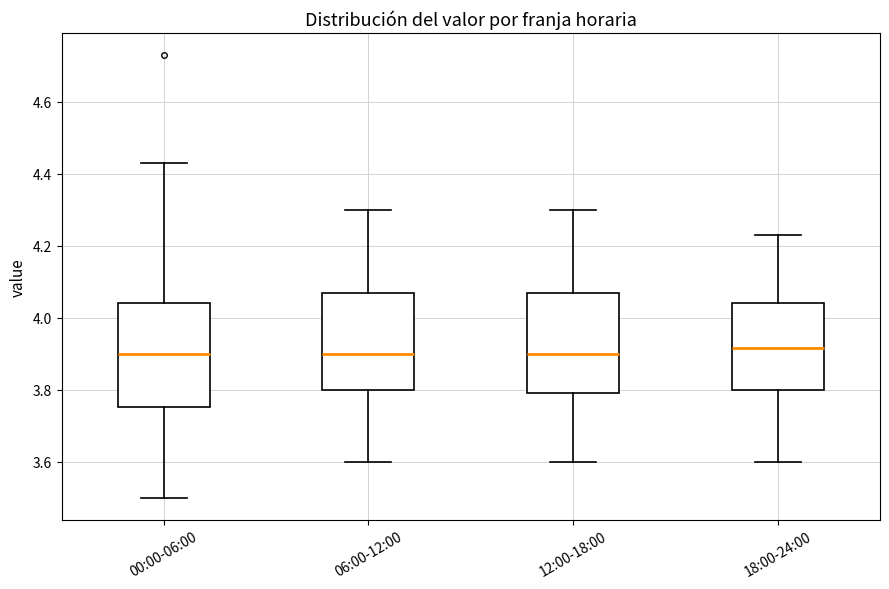

Reading left to right, read every box against the y-axis: the position of its median line, the range the box covers, and the ends of its whiskers. The values are not printed on the chart, so give them approximately, as read against the axis.

00:00-06:00: median 3.90, box 3.76 to 4.04, whiskers 3.50 to 4.44
06:00-12:00: median 3.90, box 3.80 to 4.08, whiskers 3.60 to 4.30
12:00-18:00: median 3.90, box 3.80 to 4.08, whiskers 3.60 to 4.30
18:00-24:00: median 3.92, box 3.80 to 4.04, whiskers 3.60 to 4.24